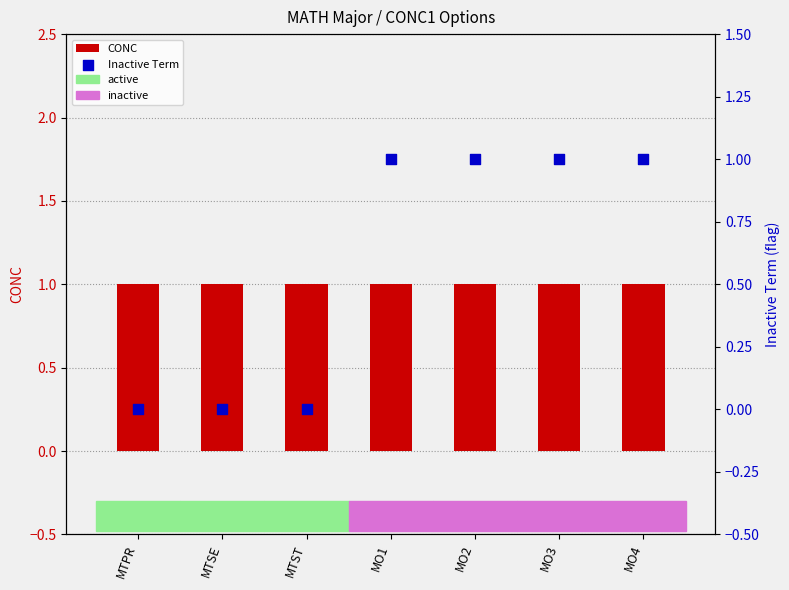

At which category is the sum across all series the highest?

MO1